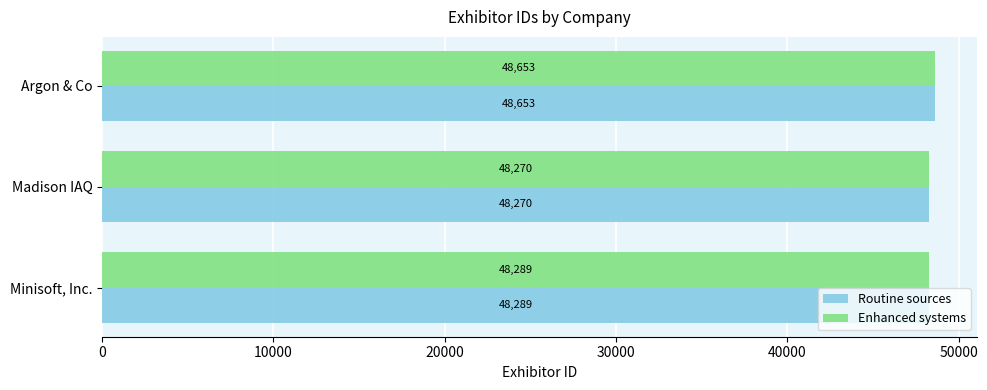

Is it true that Routine sources equals 87105 at Argon & Co?

False